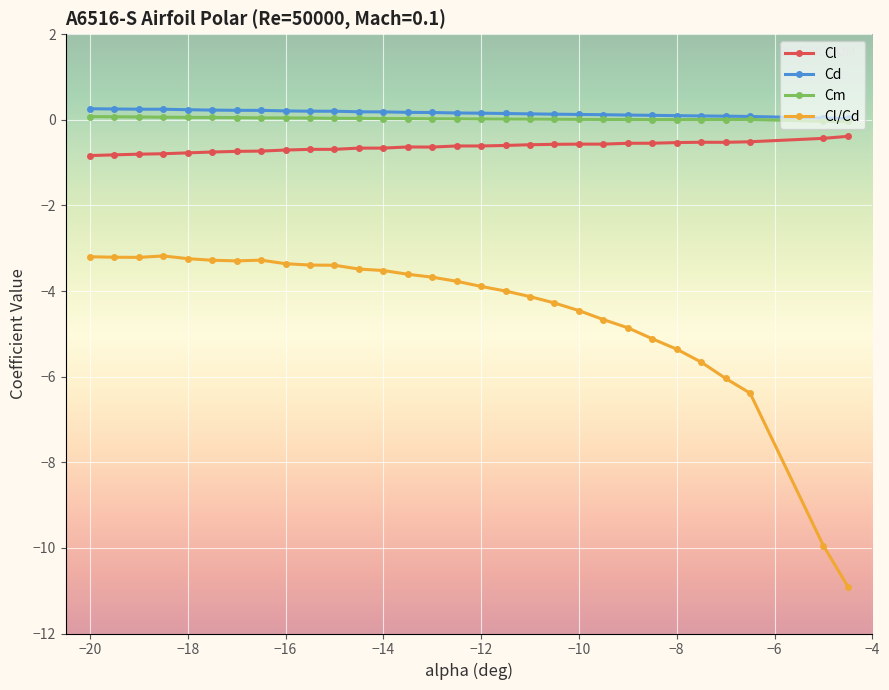

Which series has the widest spread of values?

Cl/Cd